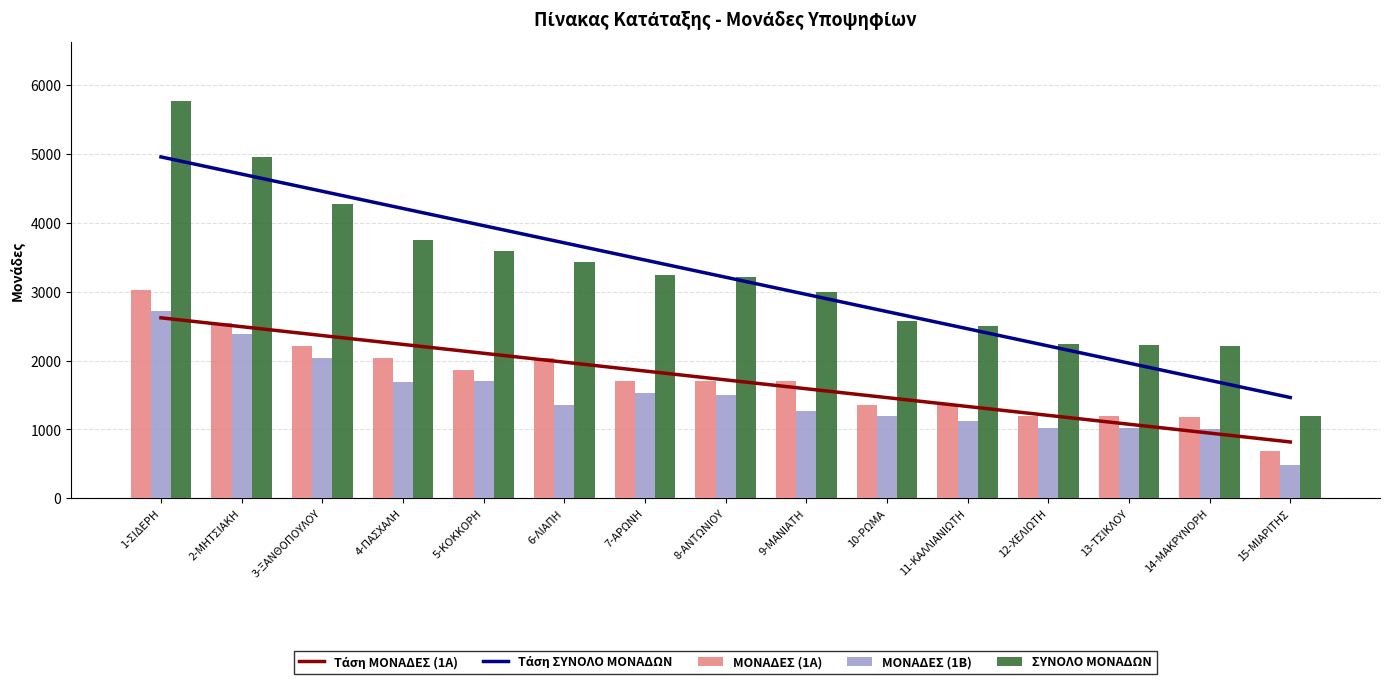

At which label does Τάση ΜΟΝΑΔΕΣ (1Α) first exceed 1719?

1-ΣΙΔΕΡΗ